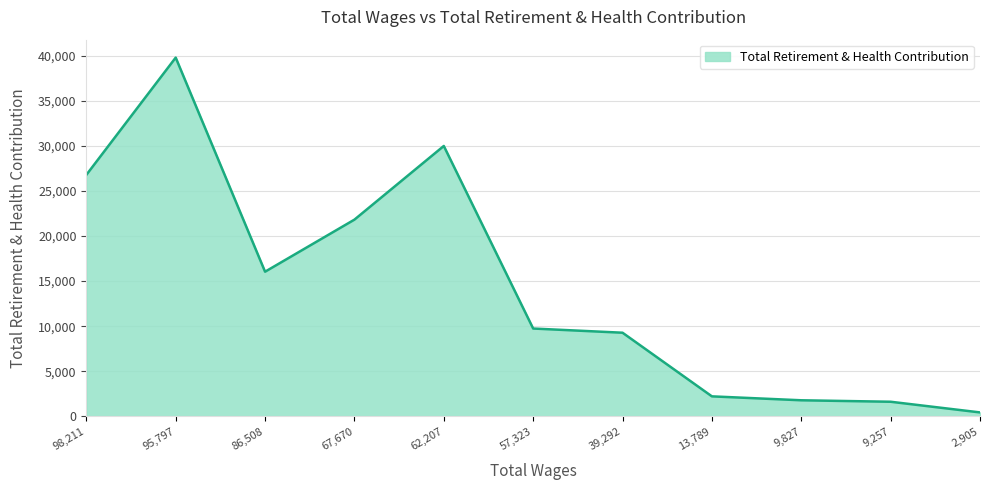

How many lines are shown in the chart?

1